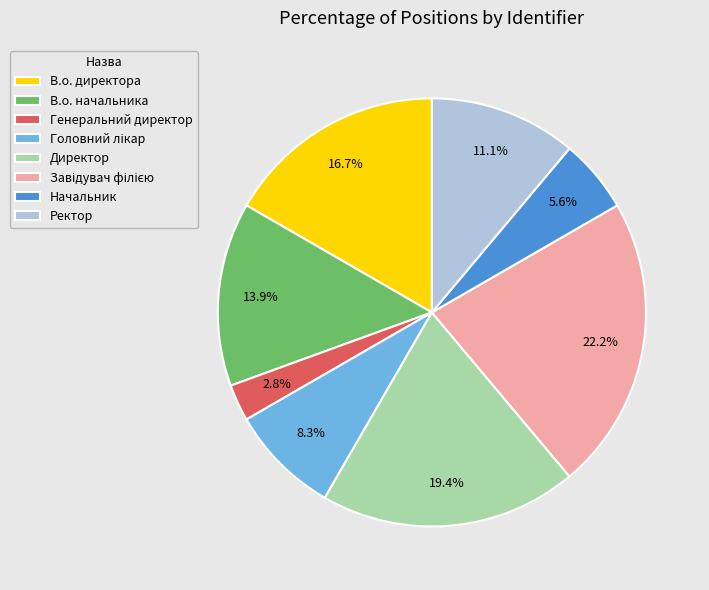

Between Генеральний директор and Начальник, which is larger?

Начальник